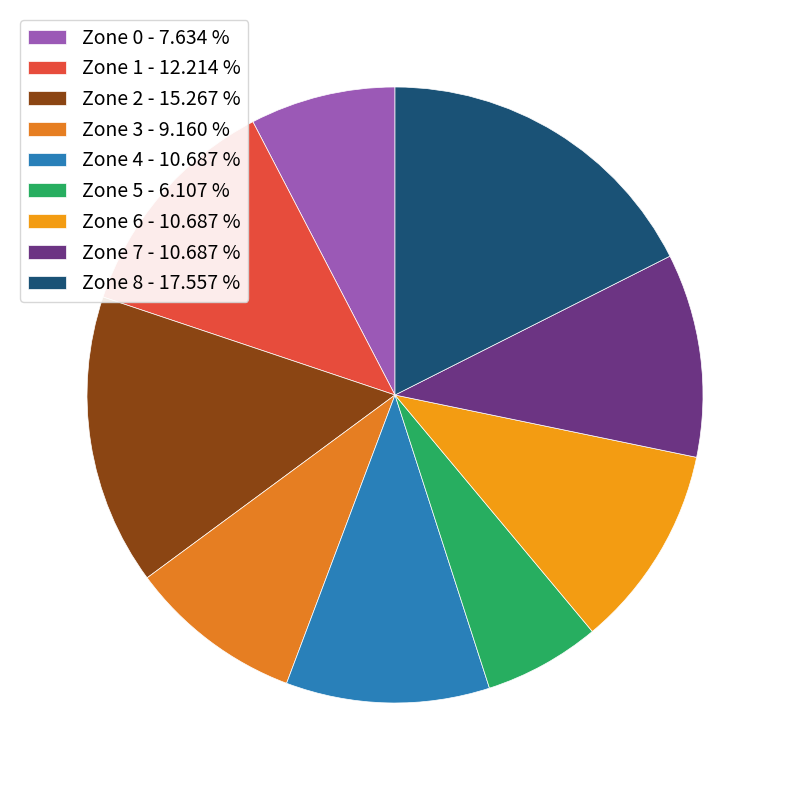

Which category has the smallest portion of the pie?

Zone 5